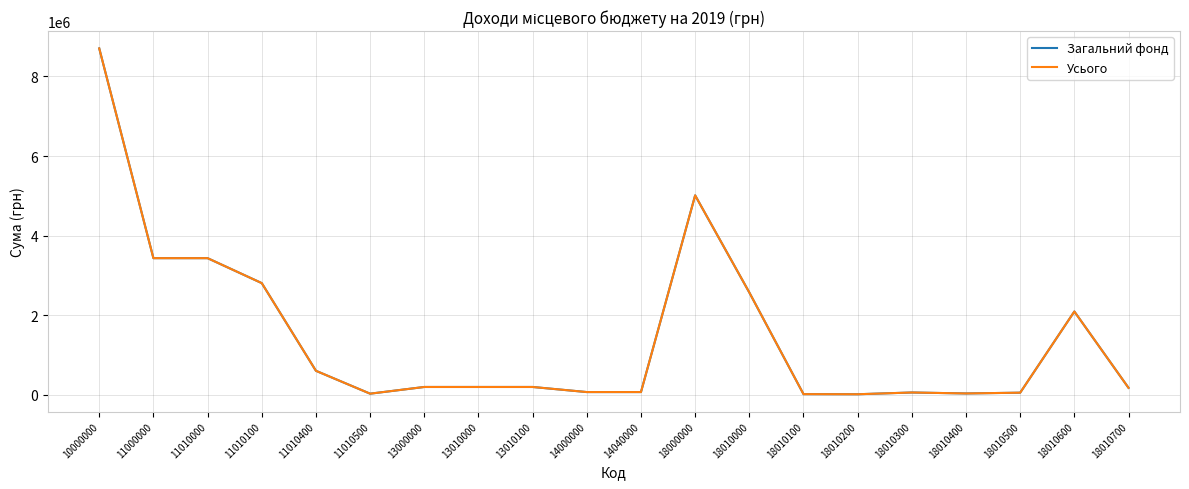

How many lines are shown in the chart?

2